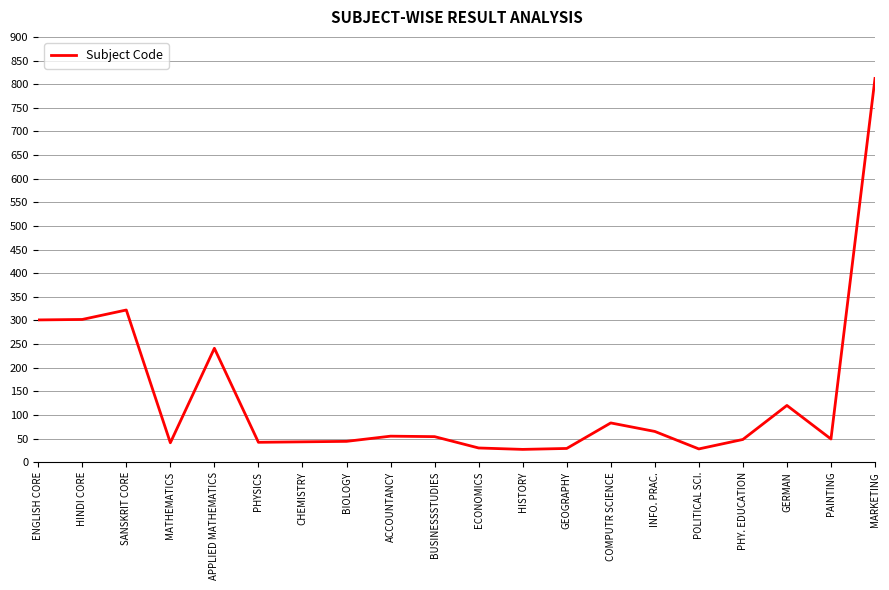

What is the greatest value displayed?

812